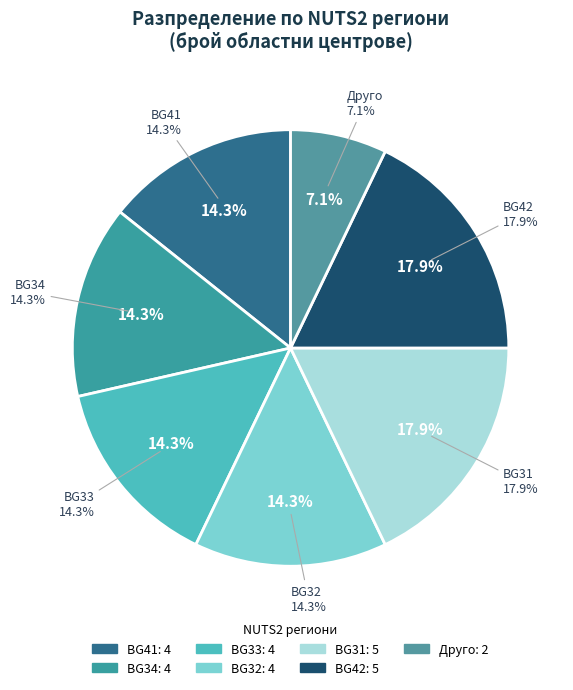

How many slices are in this pie chart?

7